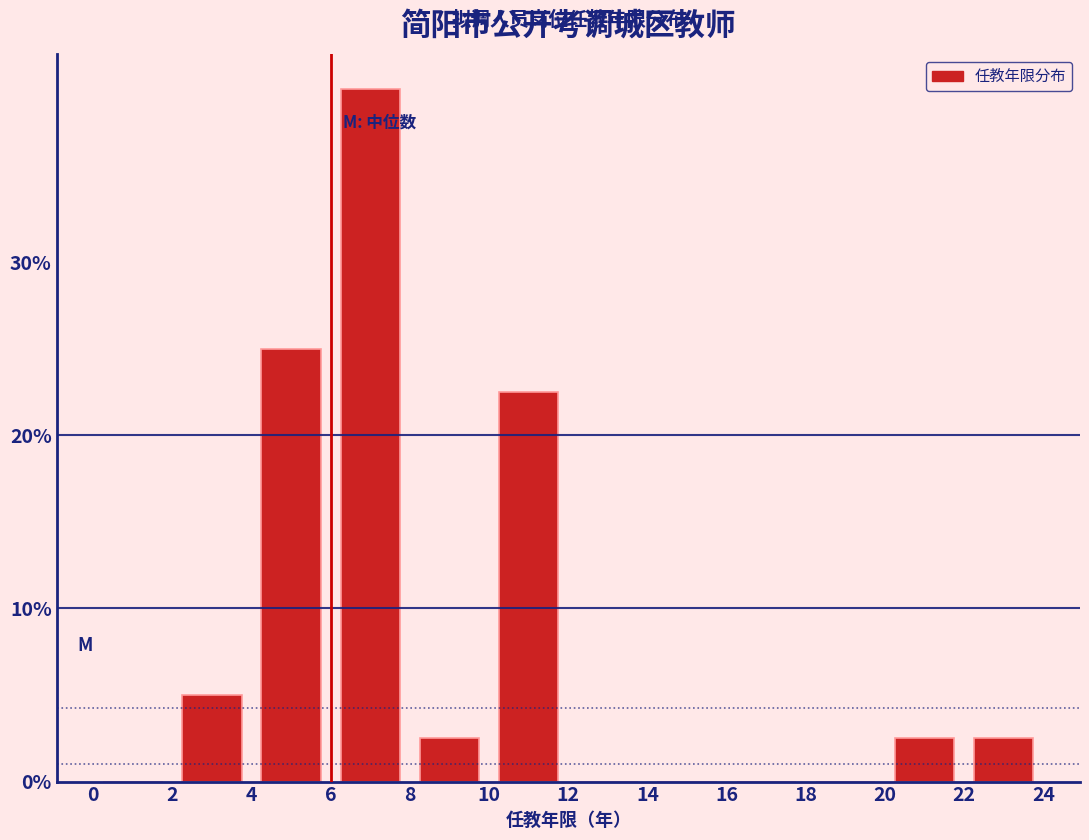

How tall is the bar that spans 2 to 4 on the x-axis? The values are not printed on the chart, so give them approximately, as read against the axis.

5